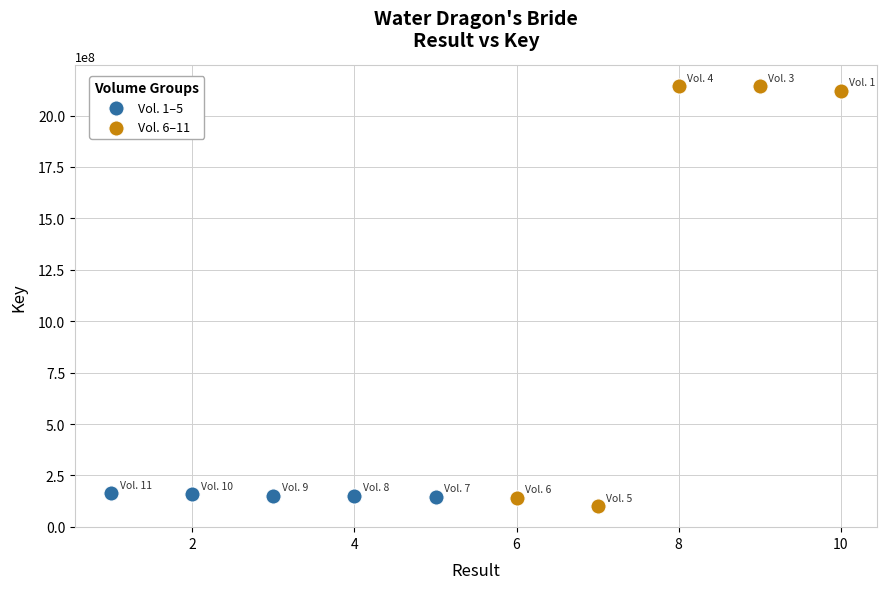

Which series contains the highest Y value?

Vol. 6–11